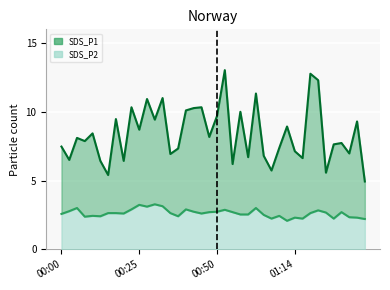

True or false: SDS_P1 and SDS_P2 cross at least once.

False